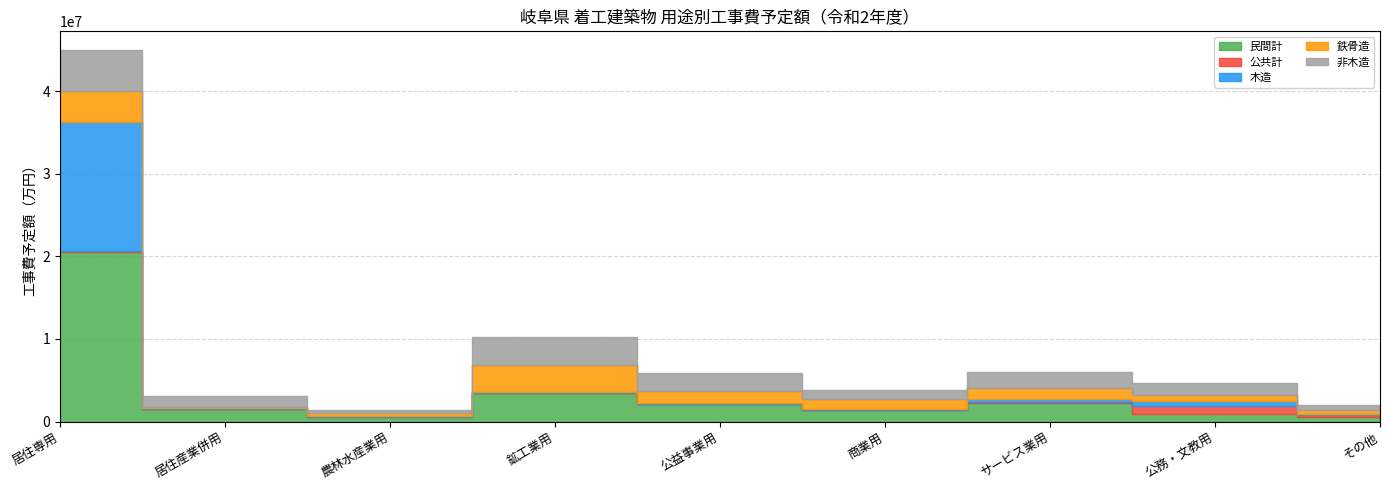

At which label does 鉄骨造 first exceed 1136358?

居住専用